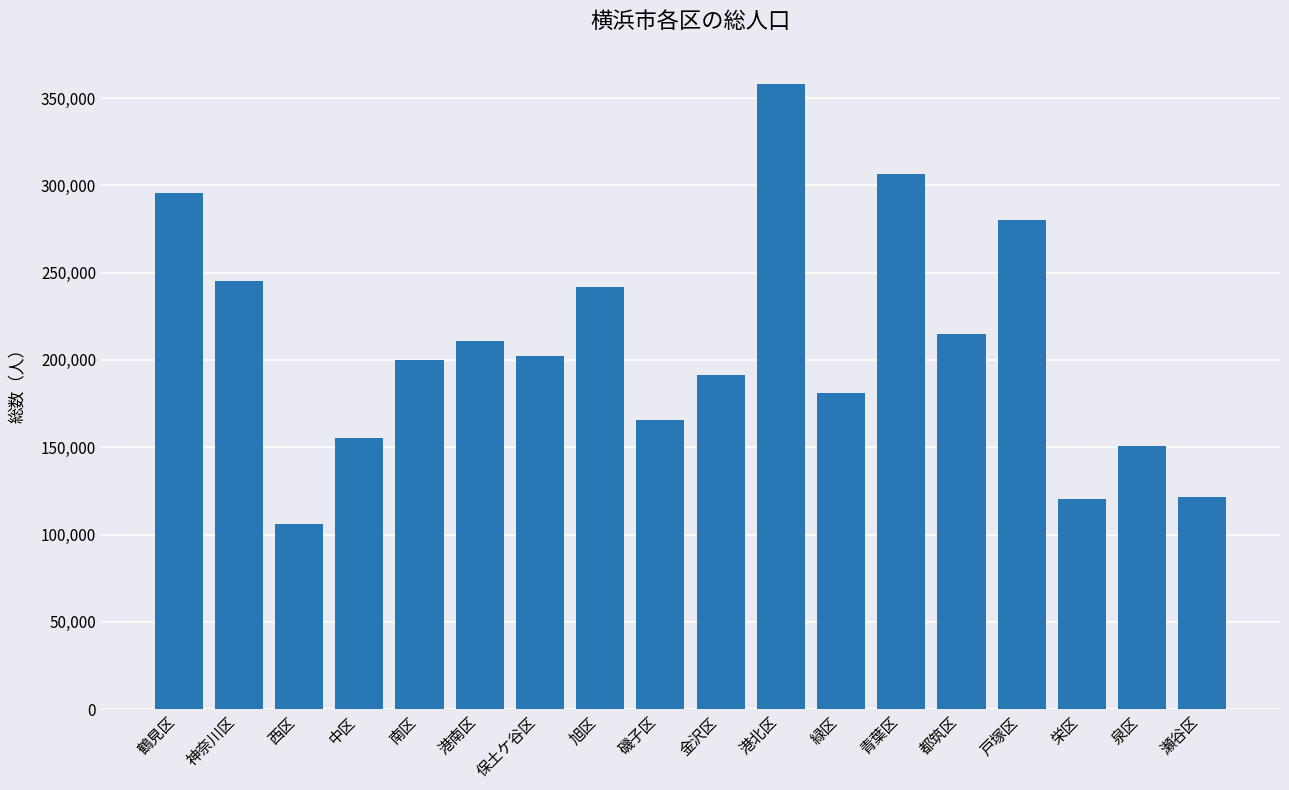

True or false: the data shows 165414 at 磯子区.

True